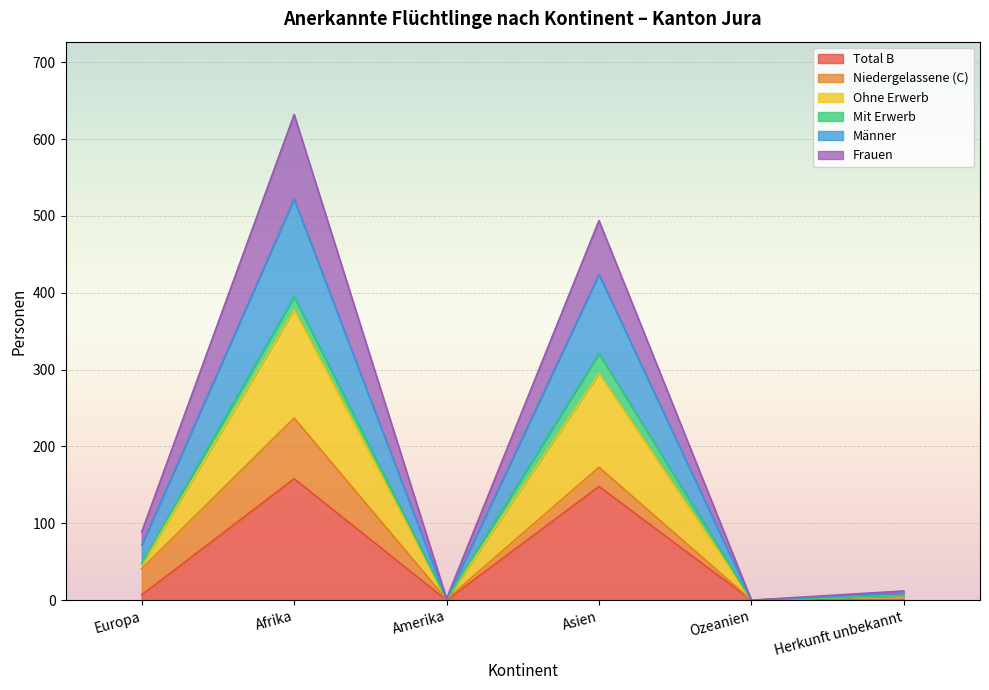

Which category has the lowest value across all series?

Amerika